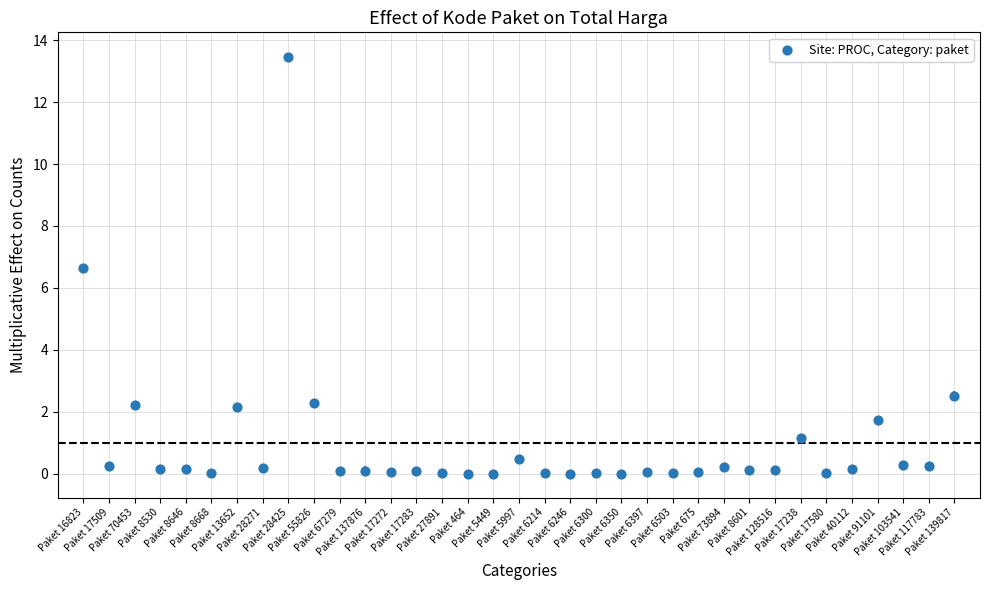

What Y value in the scatter plot is closest to 6?

6.6